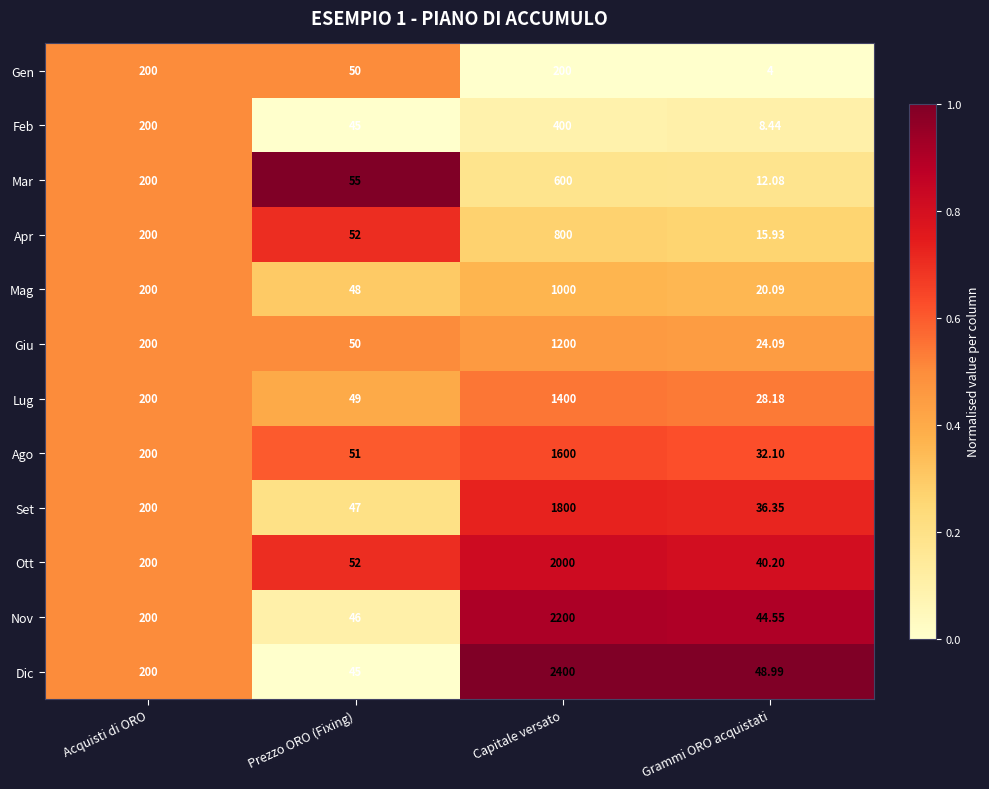

Which series has the largest total across all categories?

Dic